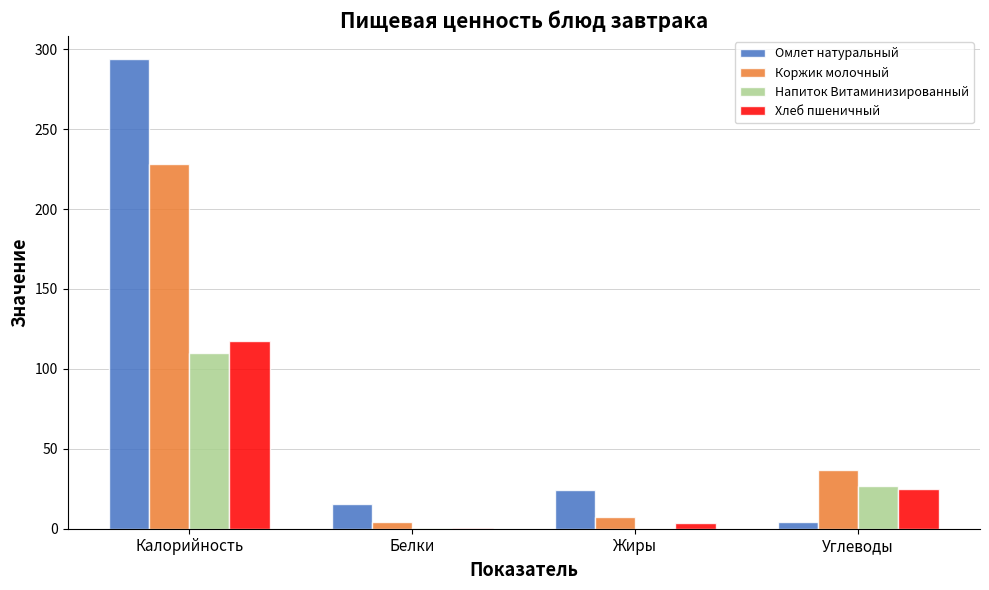

What are all the series names shown in the legend?

Омлет натуральный, Коржик молочный, Напиток Витаминизированный, Хлеб пшеничный